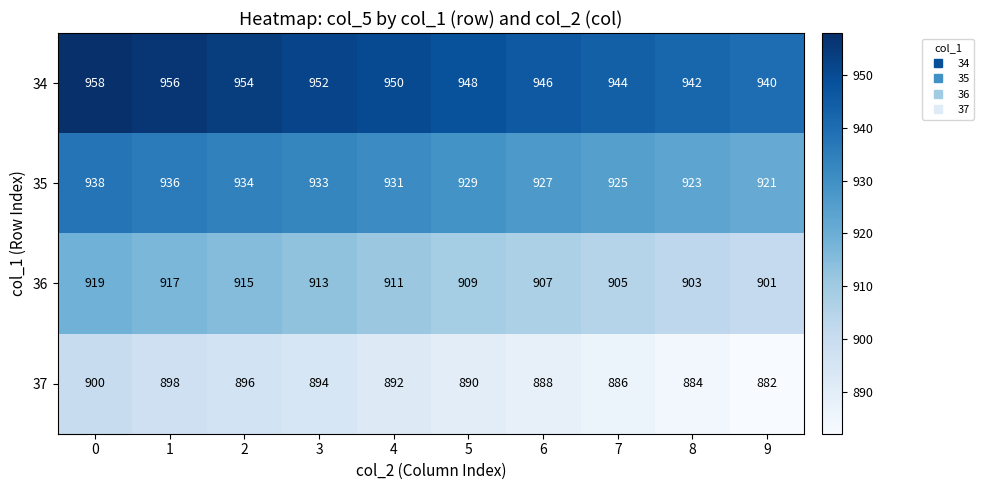

What is the difference between the highest and lowest values at 5?

58